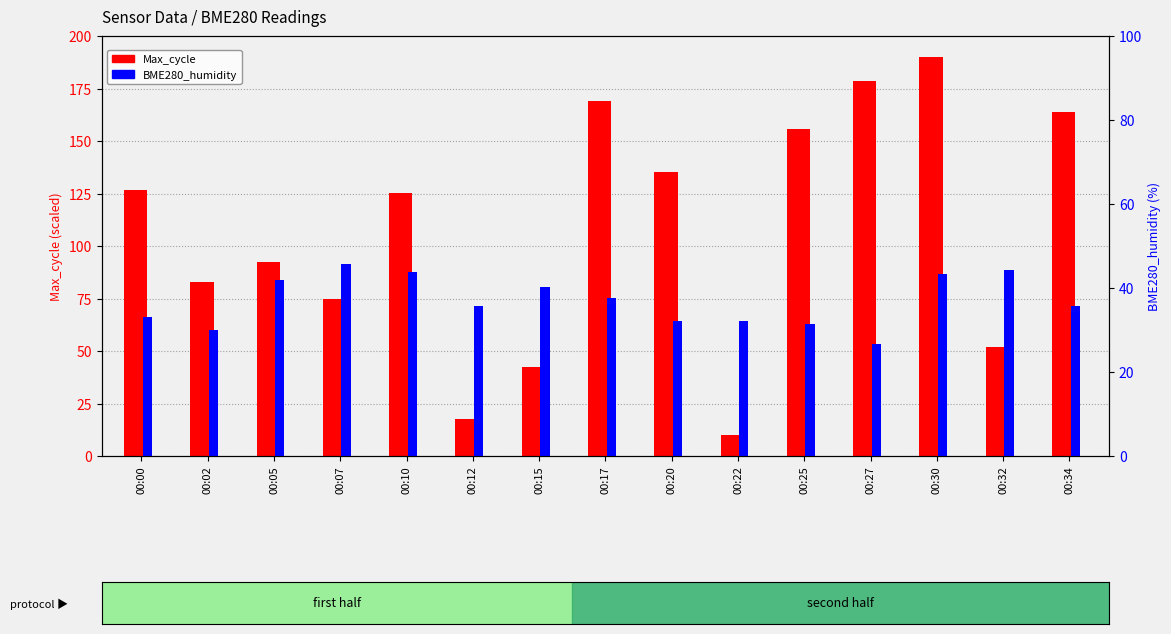

What is the difference between the maximum and second lowest values in the Max_cycle (scaled) series?

172.6